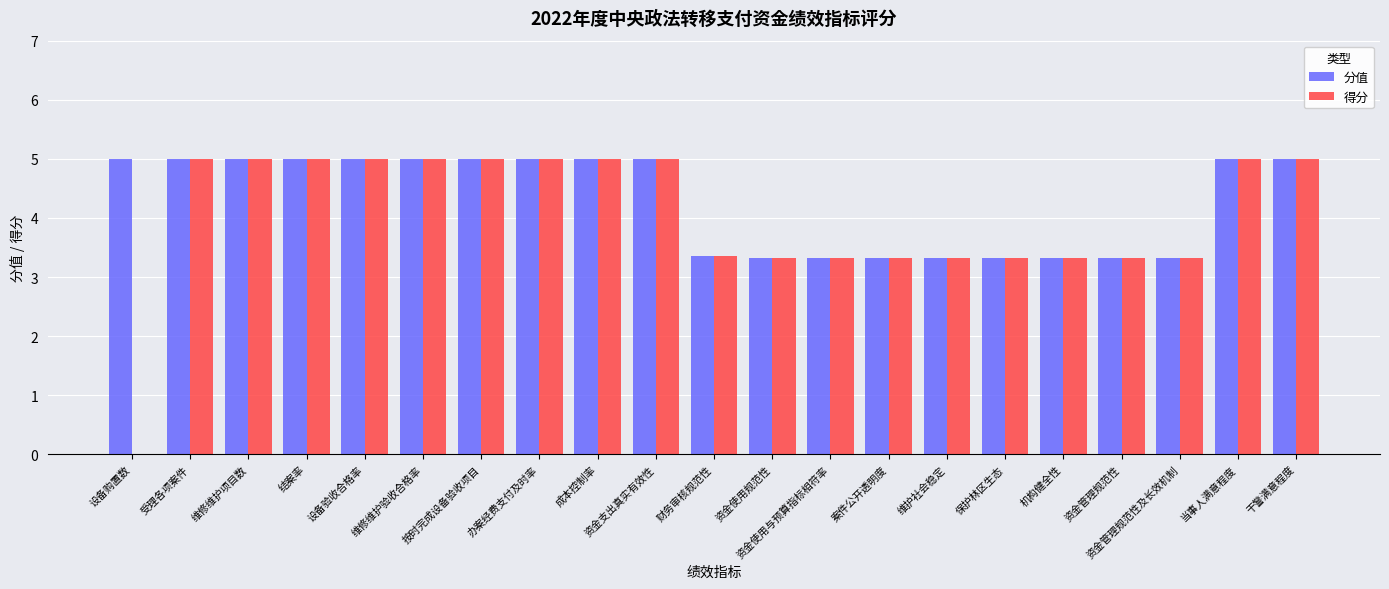

What is the greatest value displayed?

5.0